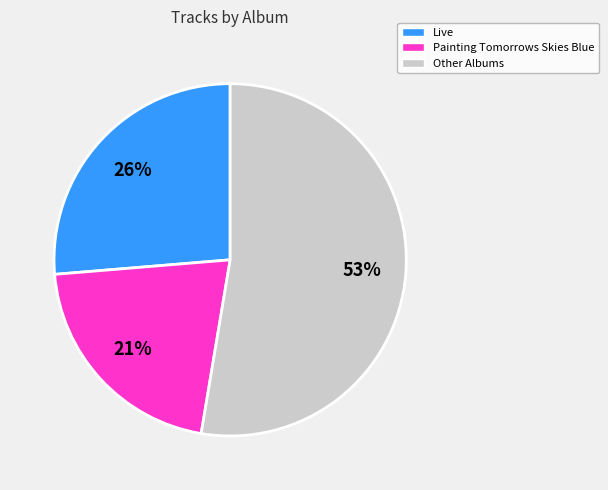

To the nearest percent, what is the average slice percentage?

33%